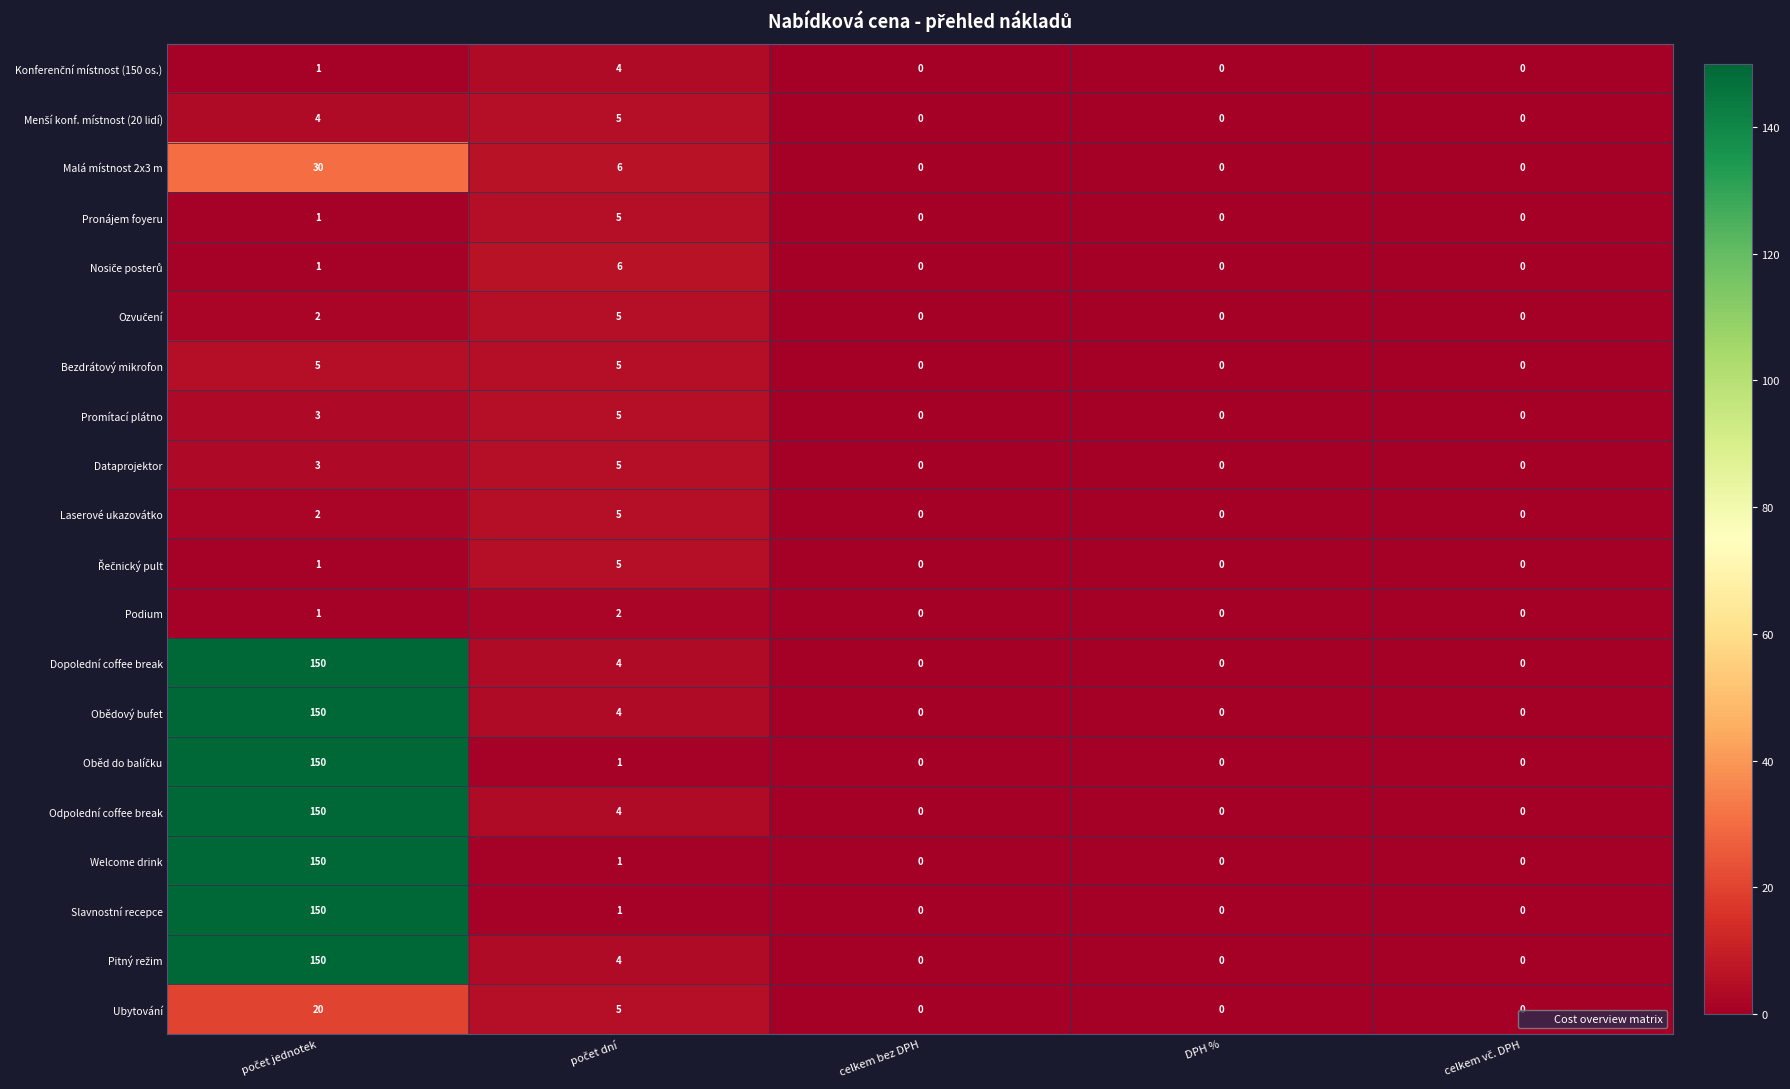

What is the difference between the maximum and minimum values in the Ubytování series?

20